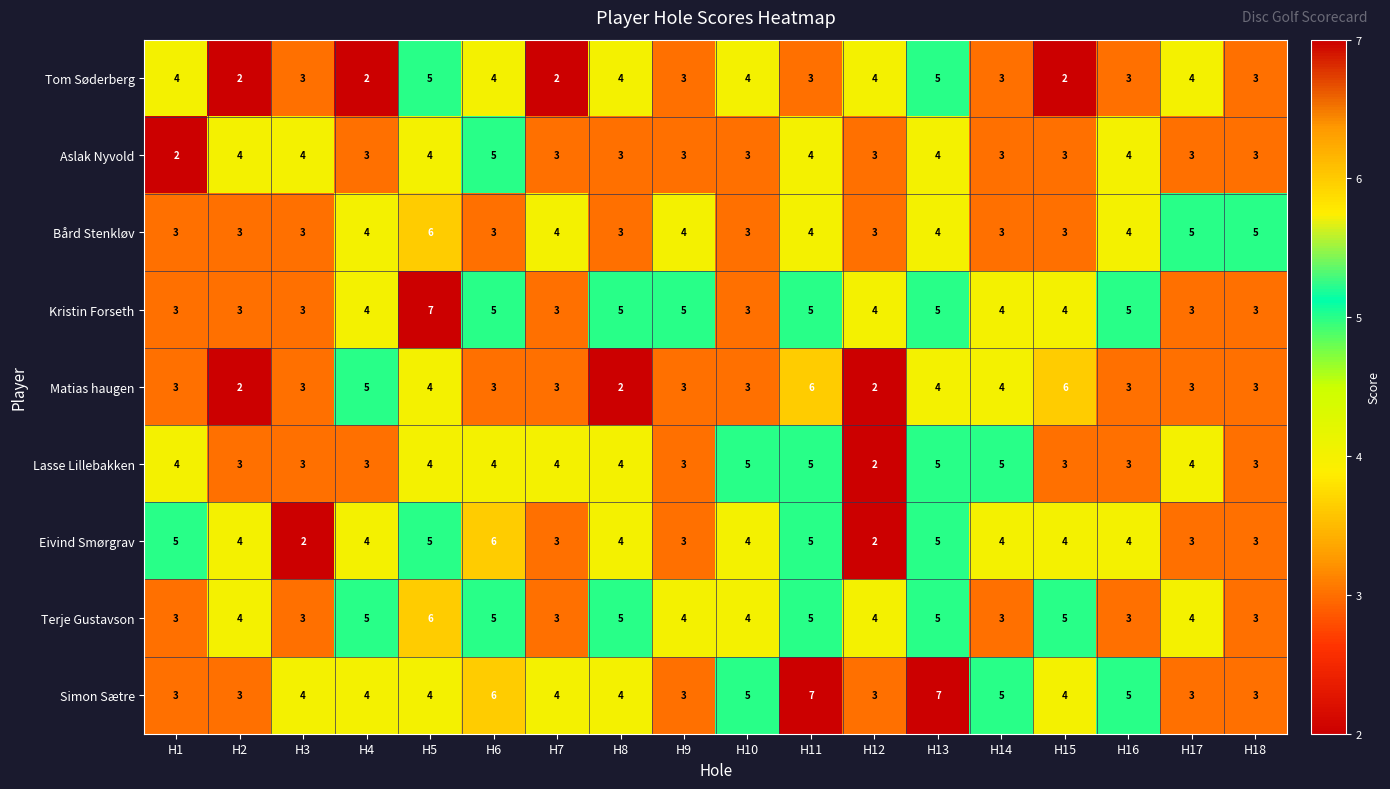

How many data points in Aslak Nyvold are less than 3?

1